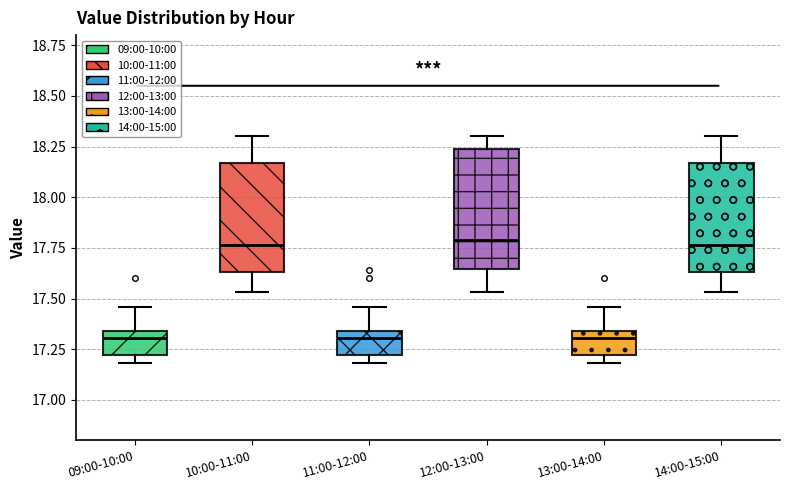

Where does the median line of the box for 12:00-13:00 sit on the y-axis? The values are not printed on the chart, so give them approximately, as read against the axis.

17.80